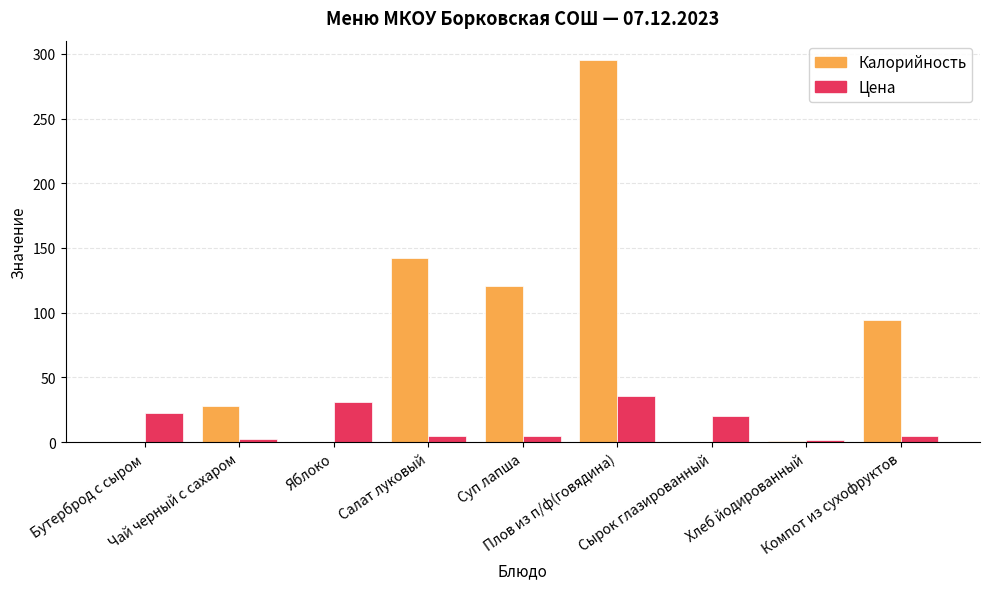

What is the maximum value for Цена?

35.8